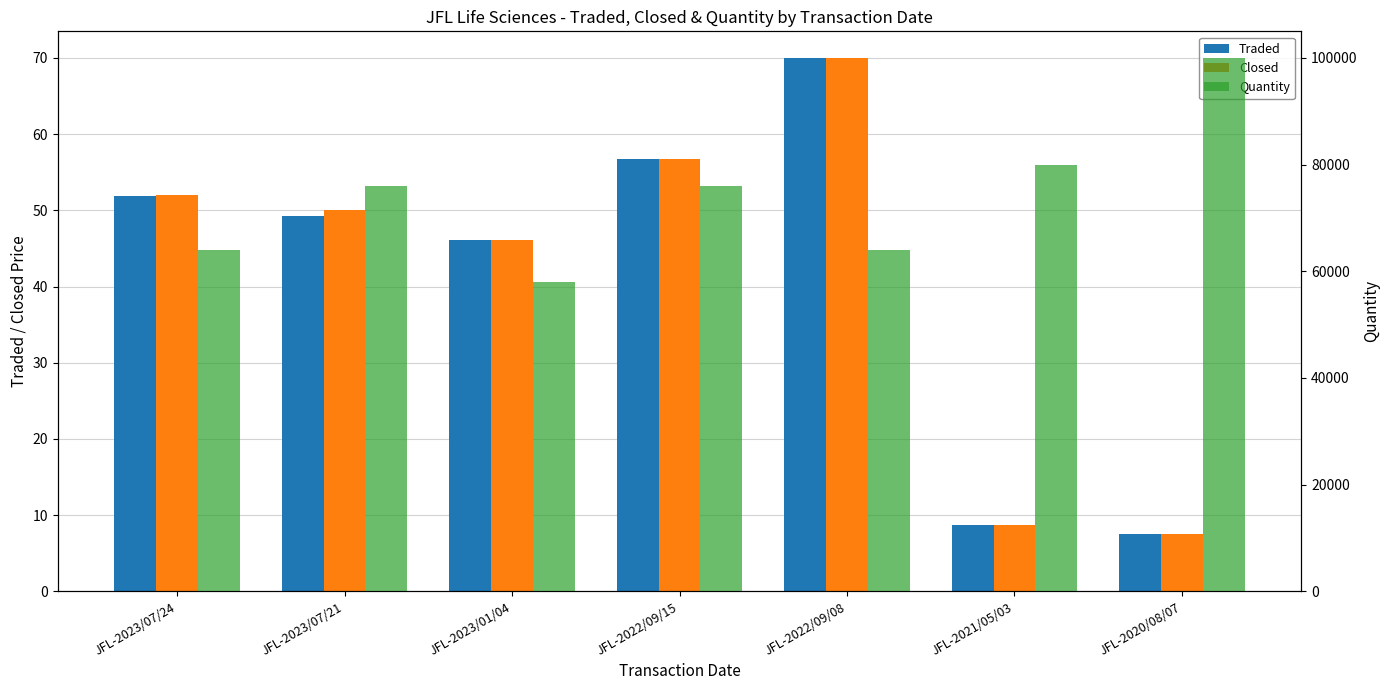

Which series has the largest total across all categories?

Quantity